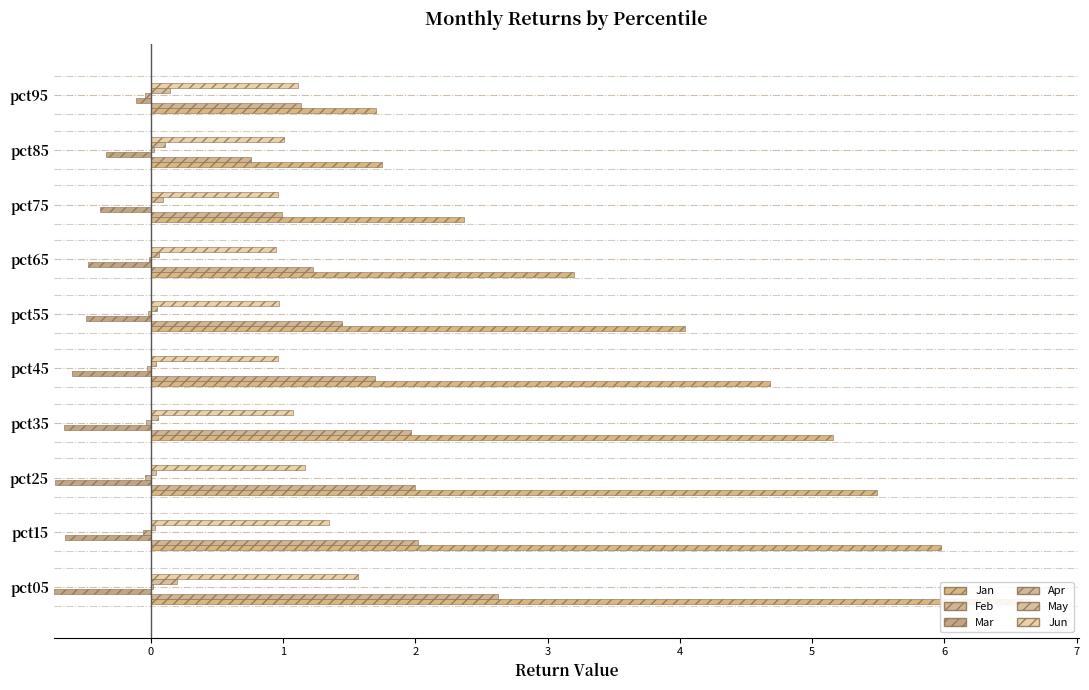

Reading left to right, list all the values displayed in this chart.

Jan: 6.7	6.0	5.5	5.2	4.7	4.0	3.2	2.4	1.7	1.7
Feb: 2.6	2.0	2.0	2.0	1.7	1.4	1.2	1.0	0.8	1.1
Mar: -0.7	-0.6	-0.7	-0.7	-0.6	-0.5	-0.5	-0.4	-0.3	-0.1
Apr: 0.0	-0.1	-0.0	-0.0	-0.0	-0.0	-0.0	-0.0	0.0	-0.0
May: 0.2	0.0	0.0	0.1	0.0	0.0	0.1	0.1	0.1	0.1
Jun: 1.6	1.3	1.2	1.1	1.0	1.0	0.9	1.0	1.0	1.1